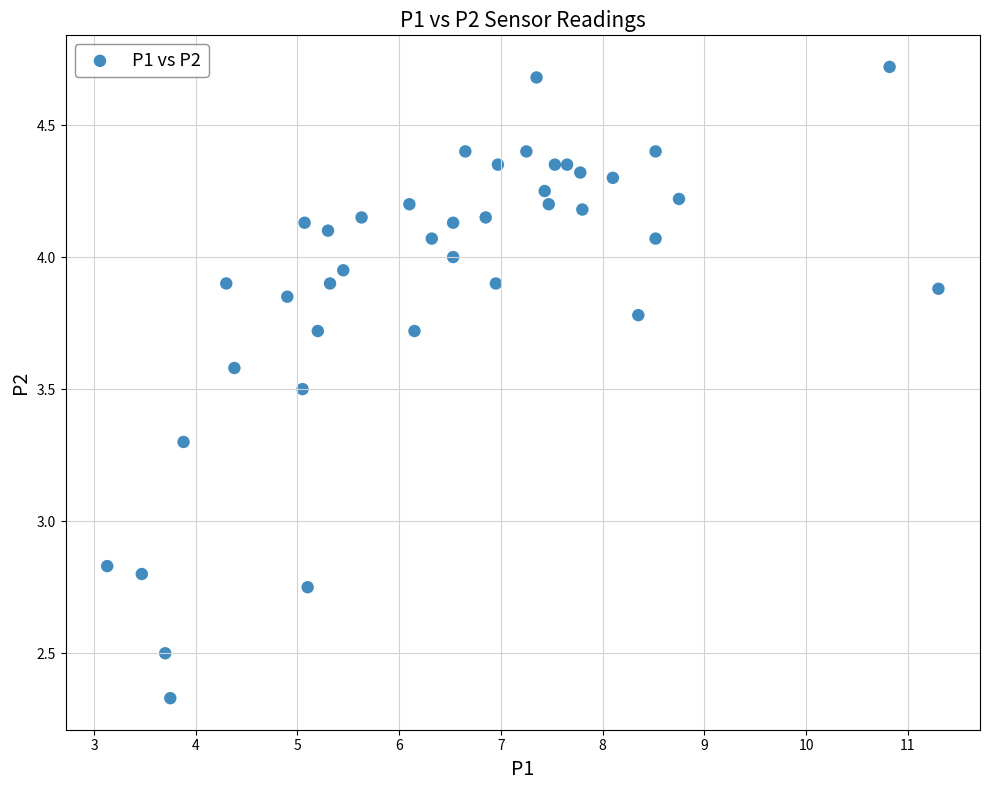

What is the range of X values (max minus min)?

8.2